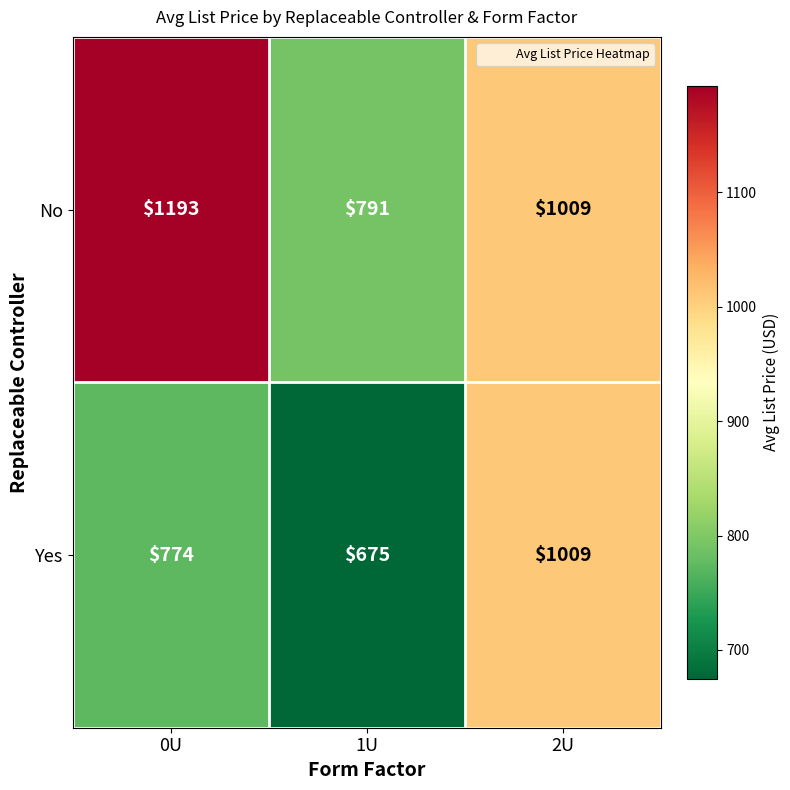

What is the sum of all No values?

2993